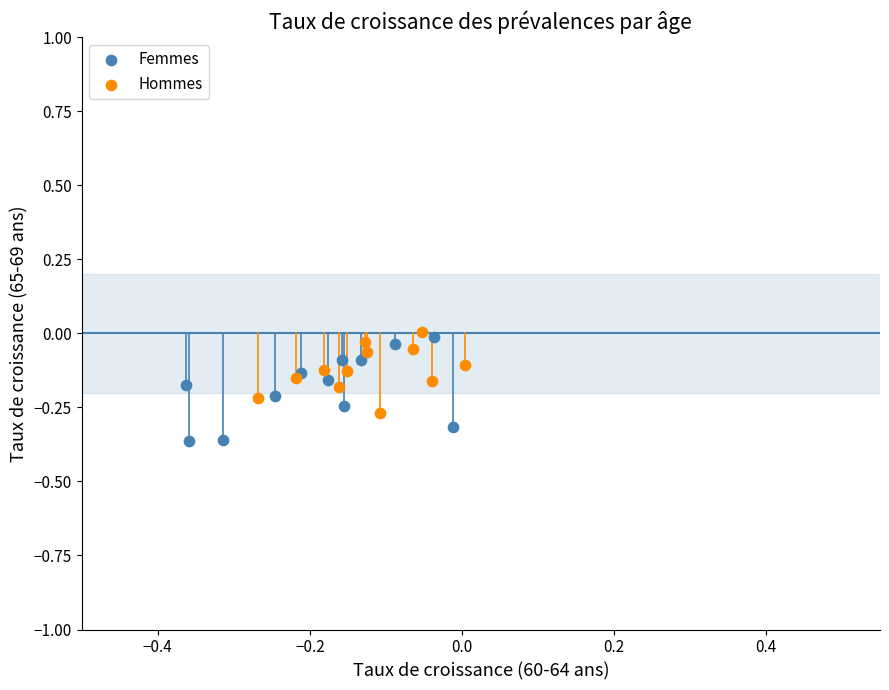

Which series reaches the minimum Y coordinate?

Femmes